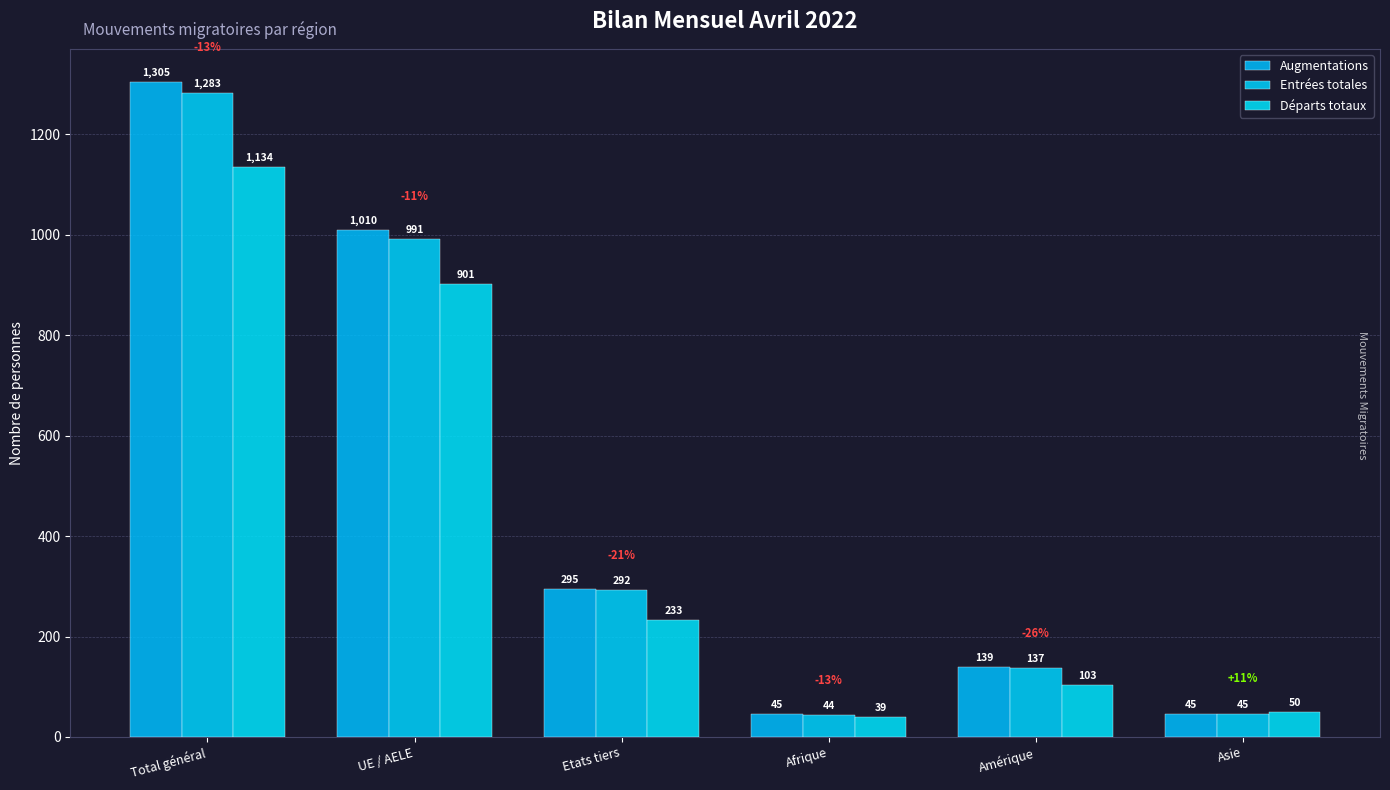

What is the maximum value shown in the chart?

1305